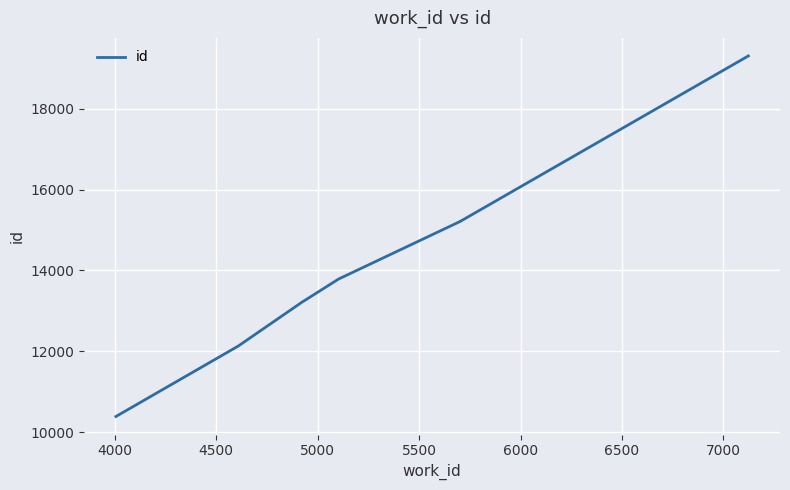

How many lines are shown in the chart?

1